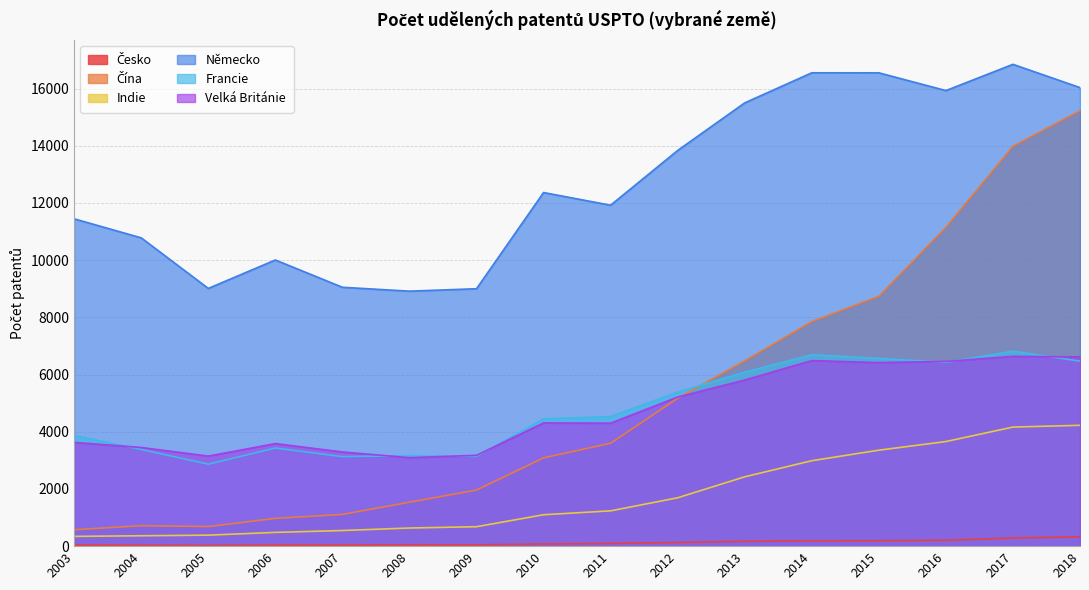

At how many categories does at least one series exceed 8277?

16